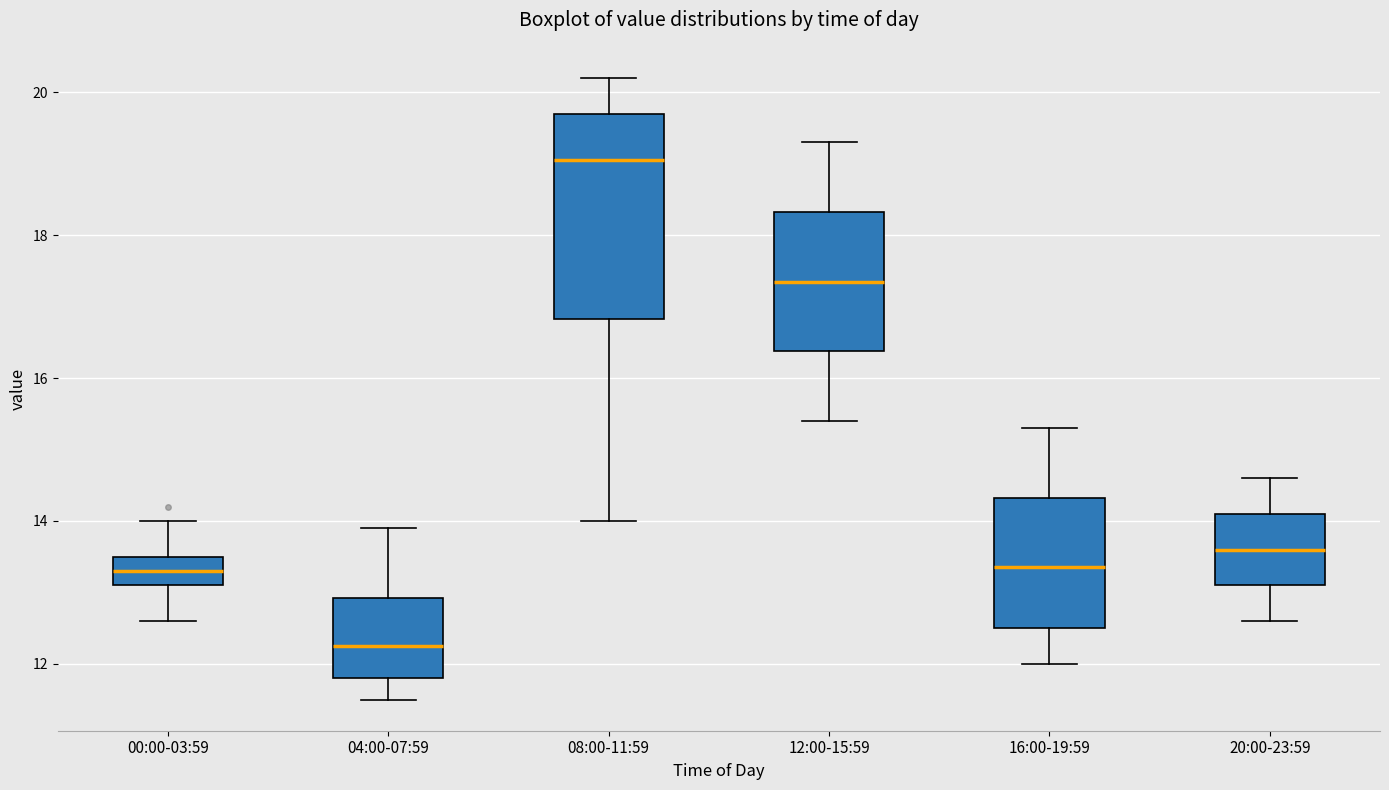

Where is the lower edge of the box for 16:00-19:59 on the y-axis? The values are not printed on the chart, so give them approximately, as read against the axis.

12.6